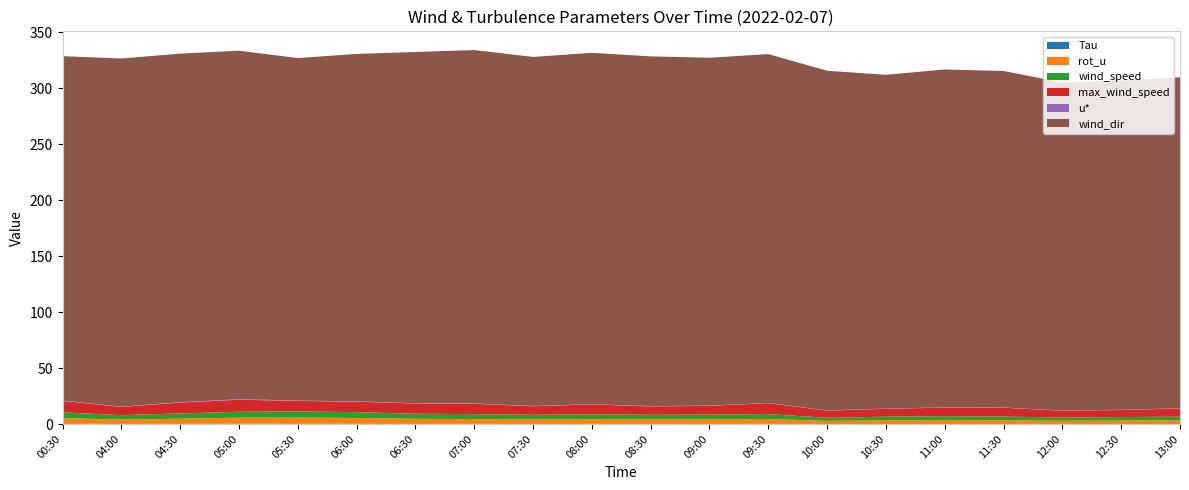

Reading left to right, what are all the values shown in this chart?

Tau: 00:30=0.1	04:00=0.1	04:30=0.1	05:00=0.3	05:30=0.1	06:00=0.2	06:30=0.1	07:00=0.1	07:30=0.1	08:00=0.1	08:30=0.1	09:00=0.1	09:30=0.1	10:00=0.0	10:30=0.0	11:00=0.0	11:30=0.0	12:00=0.0	12:30=0.0	13:00=0.0
rot_u: 00:30=5.2	04:00=3.9	04:30=4.7	05:00=5.3	05:30=5.6	06:00=5.2	06:30=4.6	07:00=4.4	07:30=4.1	08:00=4.3	08:30=4.1	09:00=4.2	09:30=4.4	10:00=2.8	10:30=3.3	11:00=3.5	11:30=3.3	12:00=2.9	12:30=3.1	13:00=3.3
wind_speed: 00:30=5.2	04:00=3.9	04:30=4.7	05:00=5.3	05:30=5.6	06:00=5.2	06:30=4.6	07:00=4.4	07:30=4.1	08:00=4.3	08:30=4.1	09:00=4.2	09:30=4.4	10:00=2.8	10:30=3.3	11:00=3.5	11:30=3.3	12:00=2.9	12:30=3.1	13:00=3.3
max_wind_speed: 00:30=10.2	04:00=7.4	04:30=9.7	05:00=10.7	05:30=9.4	06:00=9.3	06:30=9.2	07:00=9.2	07:30=7.6	08:00=8.8	08:30=7.5	09:00=7.8	09:30=9.7	10:00=6.4	10:30=7.1	11:00=7.6	11:30=7.9	12:00=6.1	12:30=6.3	13:00=7.3
u*: 00:30=0.3	04:00=0.3	04:30=0.3	05:00=0.5	05:30=0.3	06:00=0.4	06:30=0.2	07:00=0.3	07:30=0.2	08:00=0.2	08:30=0.3	09:00=0.2	09:30=0.2	10:00=0.2	10:30=0.2	11:00=0.2	11:30=0.2	12:00=0.1	12:30=0.2	13:00=0.1
wind_dir: 00:30=307.8	04:00=311.1	04:30=311.6	05:00=311.4	05:30=306.1	06:00=310.5	06:30=313.9	07:00=315.9	07:30=311.9	08:00=314.0	08:30=312.6	09:00=310.8	09:30=311.8	10:00=303.6	10:30=298.3	11:00=302.0	11:30=300.8	12:00=293.1	12:30=294.2	13:00=295.8